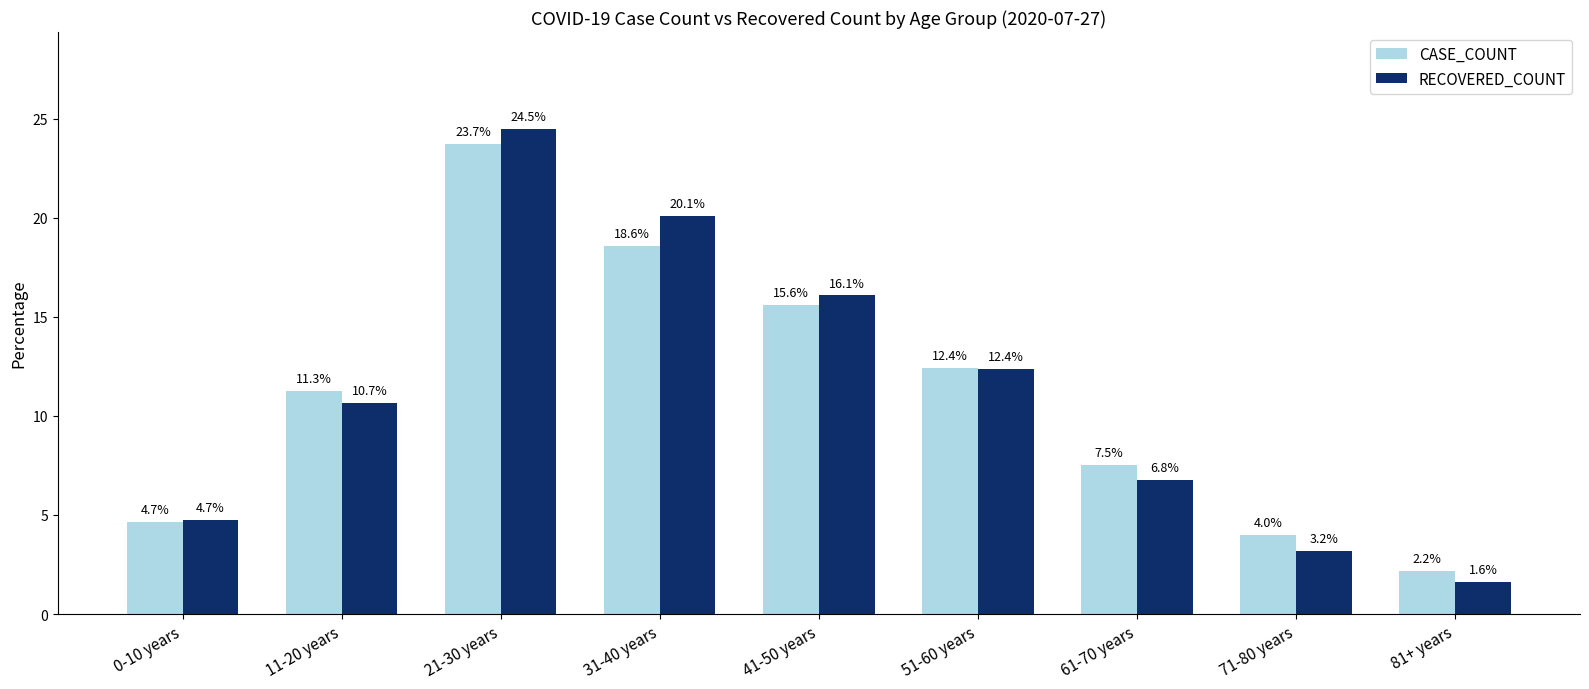

Rank the series at 41-50 years from highest to lowest value.

RECOVERED_COUNT, CASE_COUNT